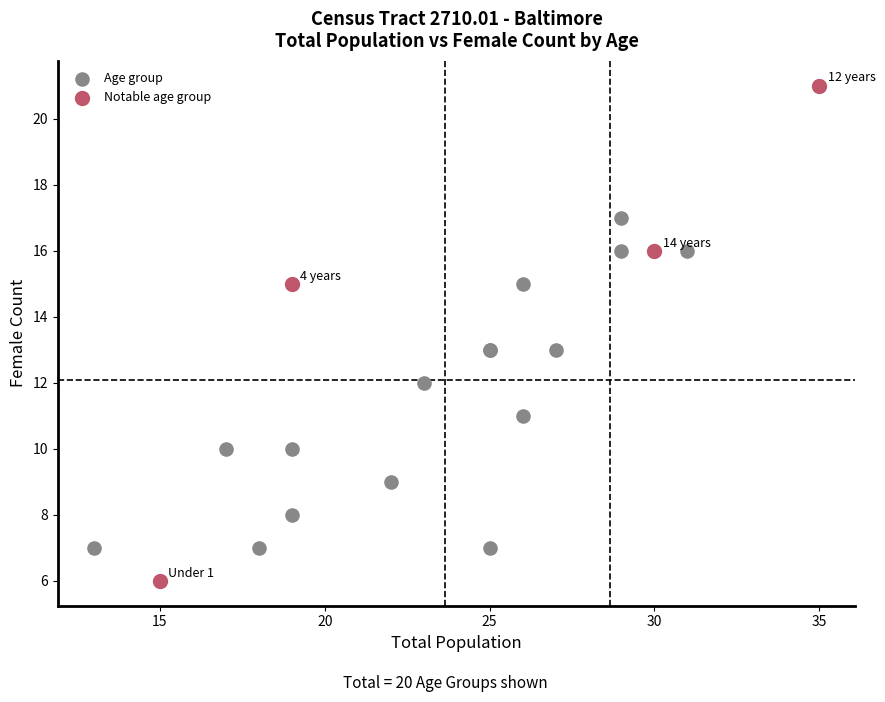

Which series contains the lowest Y value?

Notable age group